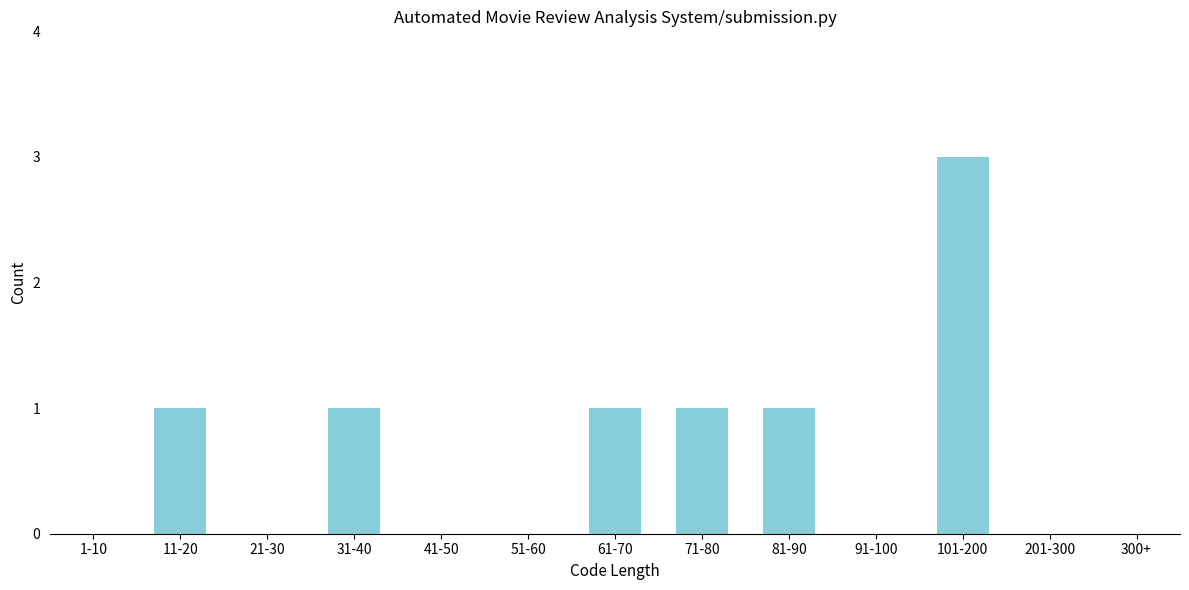

Reading right to left, transcribe all the data shown in this chart.

300+=0	201-300=0	101-200=3	91-100=0	81-90=1	71-80=1	61-70=1	51-60=0	41-50=0	31-40=1	21-30=0	11-20=1	1-10=0